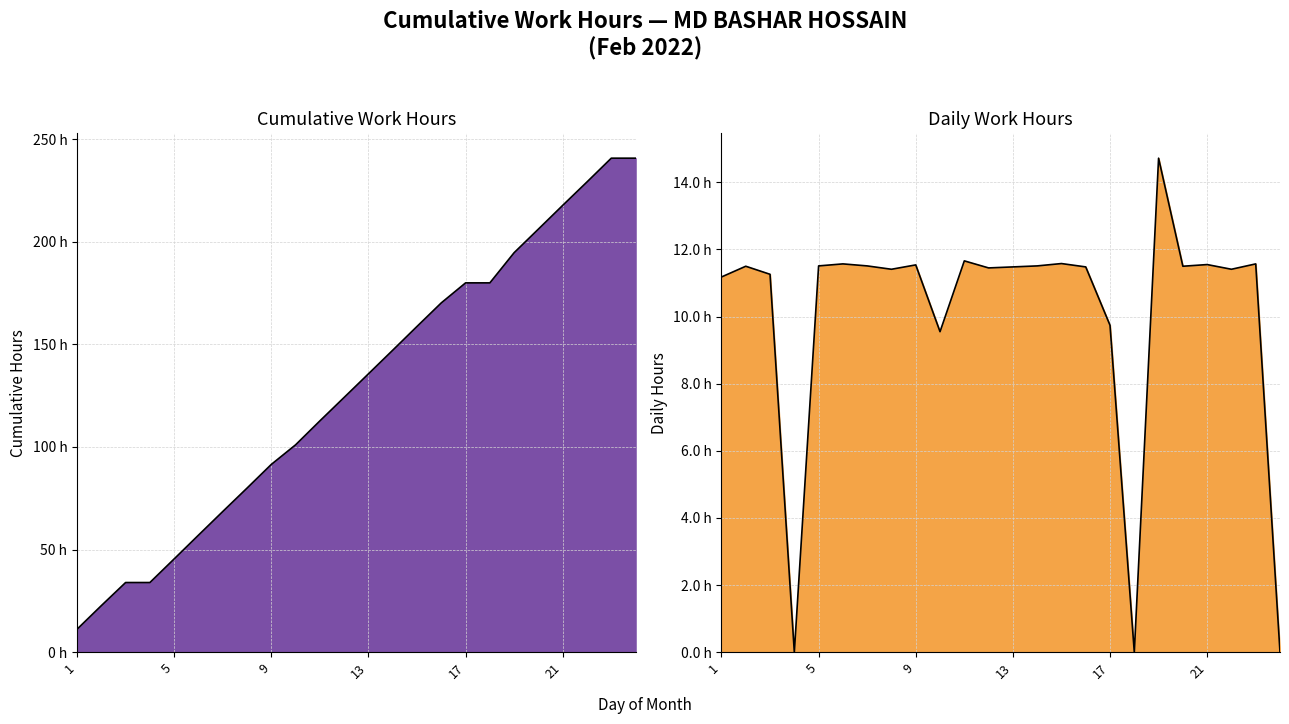

How many interior local valleys (lower than both neighbors) does the data have?

7